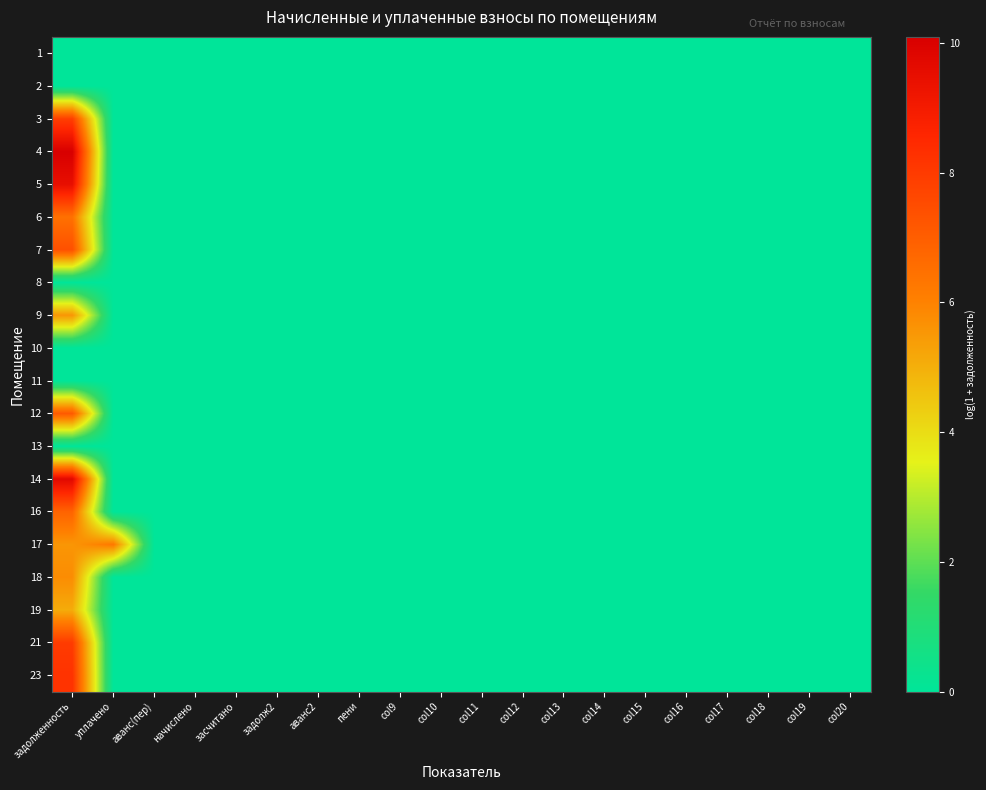

Reading left to right, what are all the values shown in this chart?

1: задолженность=0.0	уплачено=0.0	аванс(пер)=0.0	начислено=0.0	засчитано=0.0	задолж2=0.0	аванс2=0.0	пени=0.0	col9=0.0	col10=0.0	col11=0.0	col12=0.0	col13=0.0	col14=0.0	col15=0.0	col16=0.0	col17=0.0	col18=0.0	col19=0.0	col20=0.0
2: задолженность=0.0	уплачено=0.0	аванс(пер)=0.0	начислено=0.0	засчитано=0.0	задолж2=0.0	аванс2=0.0	пени=0.0	col9=0.0	col10=0.0	col11=0.0	col12=0.0	col13=0.0	col14=0.0	col15=0.0	col16=0.0	col17=0.0	col18=0.0	col19=0.0	col20=0.0
3: задолженность=7.9	уплачено=0.0	аванс(пер)=0.0	начислено=0.0	засчитано=0.0	задолж2=0.0	аванс2=0.0	пени=0.0	col9=0.0	col10=0.0	col11=0.0	col12=0.0	col13=0.0	col14=0.0	col15=0.0	col16=0.0	col17=0.0	col18=0.0	col19=0.0	col20=0.0
4: задолженность=10.1	уплачено=0.0	аванс(пер)=0.0	начислено=0.0	засчитано=0.0	задолж2=0.0	аванс2=0.0	пени=0.0	col9=0.0	col10=0.0	col11=0.0	col12=0.0	col13=0.0	col14=0.0	col15=0.0	col16=0.0	col17=0.0	col18=0.0	col19=0.0	col20=0.0
5: задолженность=9.5	уплачено=0.0	аванс(пер)=0.0	начислено=0.0	засчитано=0.0	задолж2=0.0	аванс2=0.0	пени=0.0	col9=0.0	col10=0.0	col11=0.0	col12=0.0	col13=0.0	col14=0.0	col15=0.0	col16=0.0	col17=0.0	col18=0.0	col19=0.0	col20=0.0
6: задолженность=6.5	уплачено=0.0	аванс(пер)=0.0	начислено=0.0	засчитано=0.0	задолж2=0.0	аванс2=0.0	пени=0.0	col9=0.0	col10=0.0	col11=0.0	col12=0.0	col13=0.0	col14=0.0	col15=0.0	col16=0.0	col17=0.0	col18=0.0	col19=0.0	col20=0.0
7: задолженность=7.4	уплачено=0.0	аванс(пер)=0.0	начислено=0.0	засчитано=0.0	задолж2=0.0	аванс2=0.0	пени=0.0	col9=0.0	col10=0.0	col11=0.0	col12=0.0	col13=0.0	col14=0.0	col15=0.0	col16=0.0	col17=0.0	col18=0.0	col19=0.0	col20=0.0
8: задолженность=0.0	уплачено=0.0	аванс(пер)=0.0	начислено=0.0	засчитано=0.0	задолж2=0.0	аванс2=0.0	пени=0.0	col9=0.0	col10=0.0	col11=0.0	col12=0.0	col13=0.0	col14=0.0	col15=0.0	col16=0.0	col17=0.0	col18=0.0	col19=0.0	col20=0.0
9: задолженность=5.6	уплачено=0.0	аванс(пер)=0.0	начислено=0.0	засчитано=0.0	задолж2=0.0	аванс2=0.0	пени=0.0	col9=0.0	col10=0.0	col11=0.0	col12=0.0	col13=0.0	col14=0.0	col15=0.0	col16=0.0	col17=0.0	col18=0.0	col19=0.0	col20=0.0
10: задолженность=0.0	уплачено=0.0	аванс(пер)=0.0	начислено=0.0	засчитано=0.0	задолж2=0.0	аванс2=0.0	пени=0.0	col9=0.0	col10=0.0	col11=0.0	col12=0.0	col13=0.0	col14=0.0	col15=0.0	col16=0.0	col17=0.0	col18=0.0	col19=0.0	col20=0.0
11: задолженность=0.0	уплачено=0.0	аванс(пер)=0.0	начислено=0.0	засчитано=0.0	задолж2=0.0	аванс2=0.0	пени=0.0	col9=0.0	col10=0.0	col11=0.0	col12=0.0	col13=0.0	col14=0.0	col15=0.0	col16=0.0	col17=0.0	col18=0.0	col19=0.0	col20=0.0
12: задолженность=7.1	уплачено=0.0	аванс(пер)=0.0	начислено=0.0	засчитано=0.0	задолж2=0.0	аванс2=0.0	пени=0.0	col9=0.0	col10=0.0	col11=0.0	col12=0.0	col13=0.0	col14=0.0	col15=0.0	col16=0.0	col17=0.0	col18=0.0	col19=0.0	col20=0.0
13: задолженность=0.0	уплачено=0.0	аванс(пер)=0.0	начислено=0.0	засчитано=0.0	задолж2=0.0	аванс2=0.0	пени=0.0	col9=0.0	col10=0.0	col11=0.0	col12=0.0	col13=0.0	col14=0.0	col15=0.0	col16=0.0	col17=0.0	col18=0.0	col19=0.0	col20=0.0
14: задолженность=9.7	уплачено=0.0	аванс(пер)=0.0	начислено=0.0	засчитано=0.0	задолж2=0.0	аванс2=0.0	пени=0.0	col9=0.0	col10=0.0	col11=0.0	col12=0.0	col13=0.0	col14=0.0	col15=0.0	col16=0.0	col17=0.0	col18=0.0	col19=0.0	col20=0.0
16: задолженность=6.8	уплачено=0.0	аванс(пер)=0.0	начислено=0.0	засчитано=0.0	задолж2=0.0	аванс2=0.0	пени=0.0	col9=0.0	col10=0.0	col11=0.0	col12=0.0	col13=0.0	col14=0.0	col15=0.0	col16=0.0	col17=0.0	col18=0.0	col19=0.0	col20=0.0
17: задолженность=5.6	уплачено=6.2	аванс(пер)=0.0	начислено=0.0	засчитано=0.0	задолж2=0.0	аванс2=0.0	пени=0.0	col9=0.0	col10=0.0	col11=0.0	col12=0.0	col13=0.0	col14=0.0	col15=0.0	col16=0.0	col17=0.0	col18=0.0	col19=0.0	col20=0.0
18: задолженность=5.8	уплачено=0.0	аванс(пер)=0.0	начислено=0.0	засчитано=0.0	задолж2=0.0	аванс2=0.0	пени=0.0	col9=0.0	col10=0.0	col11=0.0	col12=0.0	col13=0.0	col14=0.0	col15=0.0	col16=0.0	col17=0.0	col18=0.0	col19=0.0	col20=0.0
19: задолженность=5.1	уплачено=0.0	аванс(пер)=0.0	начислено=0.0	засчитано=0.0	задолж2=0.0	аванс2=0.0	пени=0.0	col9=0.0	col10=0.0	col11=0.0	col12=0.0	col13=0.0	col14=0.0	col15=0.0	col16=0.0	col17=0.0	col18=0.0	col19=0.0	col20=0.0
21: задолженность=8.0	уплачено=0.0	аванс(пер)=0.0	начислено=0.0	засчитано=0.0	задолж2=0.0	аванс2=0.0	пени=0.0	col9=0.0	col10=0.0	col11=0.0	col12=0.0	col13=0.0	col14=0.0	col15=0.0	col16=0.0	col17=0.0	col18=0.0	col19=0.0	col20=0.0
23: задолженность=8.2	уплачено=0.0	аванс(пер)=0.0	начислено=0.0	засчитано=0.0	задолж2=0.0	аванс2=0.0	пени=0.0	col9=0.0	col10=0.0	col11=0.0	col12=0.0	col13=0.0	col14=0.0	col15=0.0	col16=0.0	col17=0.0	col18=0.0	col19=0.0	col20=0.0